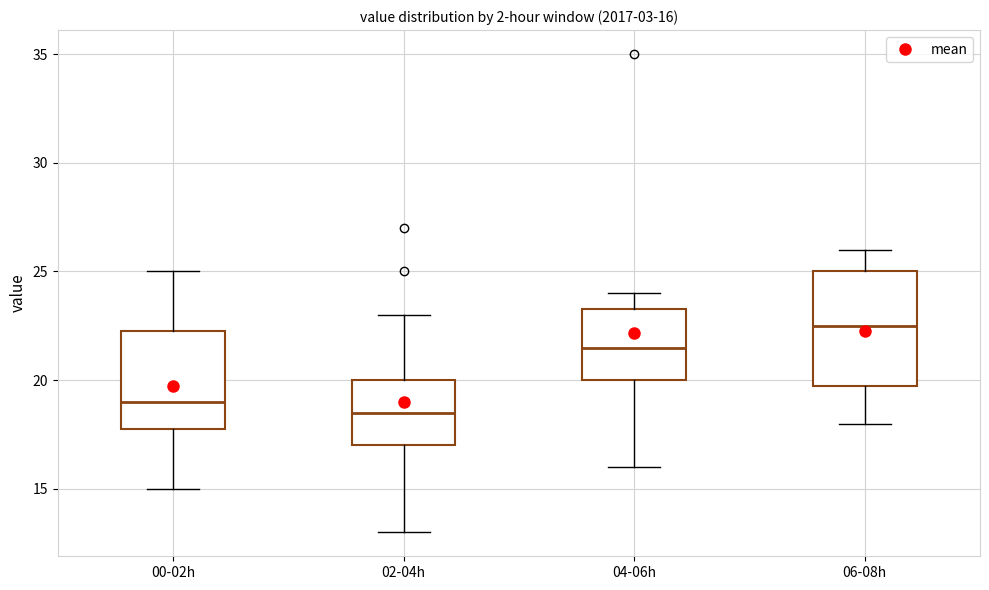

Comparing the boxes themselves (not the whiskers), which one is the tallest?

06-08h